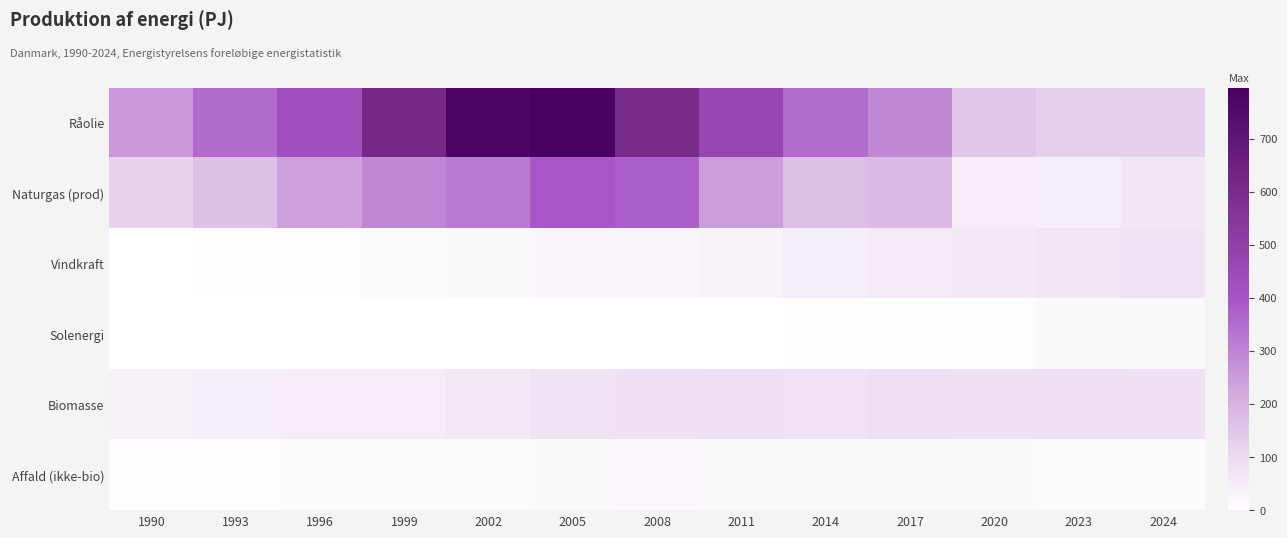

At which category is the sum across all series the highest?

2005